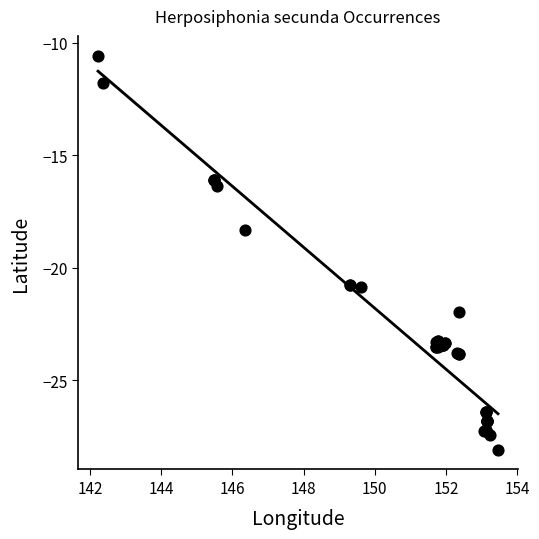

What Y value in the scatter plot is closest to -19?

-18.3